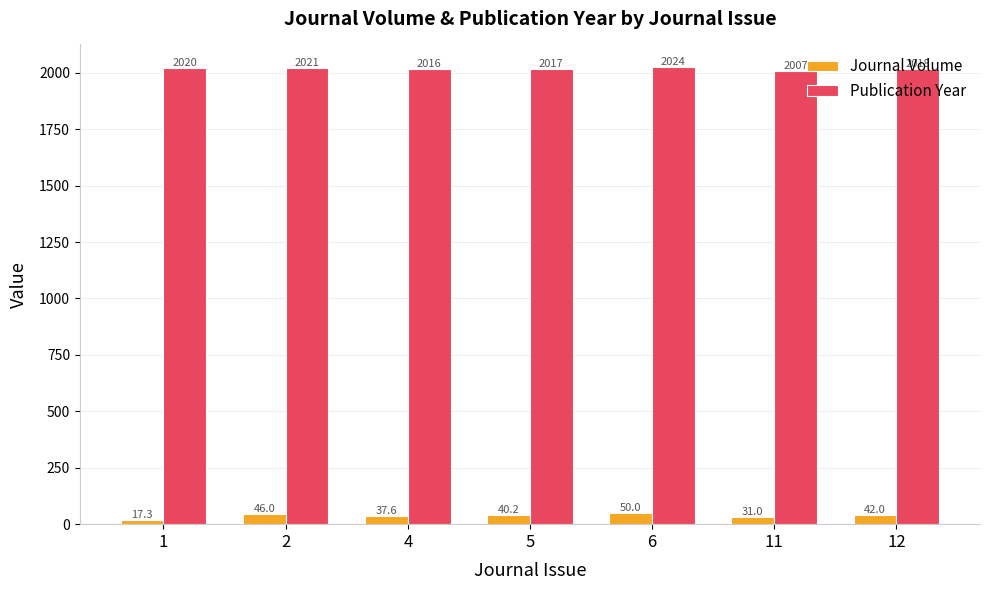

At which category does the chart reach its peak across all series?

6